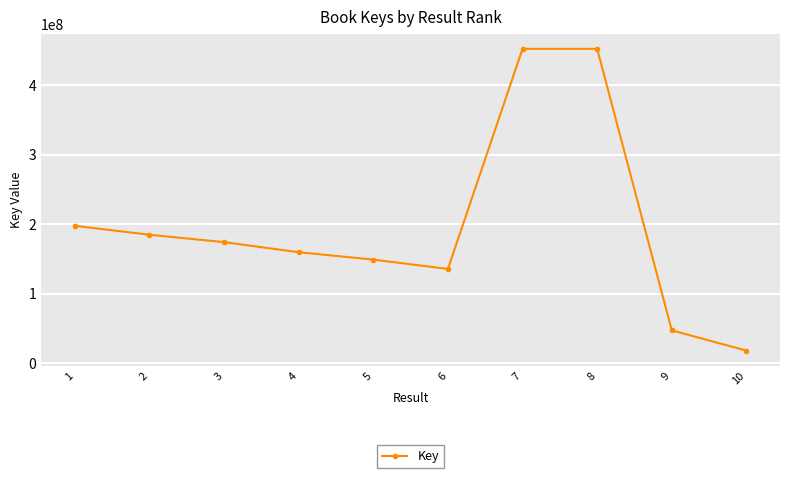

At which category does the chart reach its minimum across all series?

10